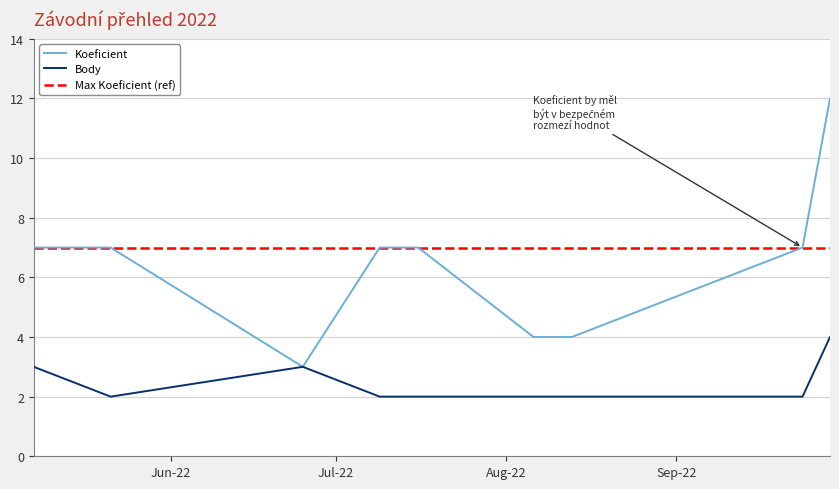

What position from the left is 2022-07-09?

4